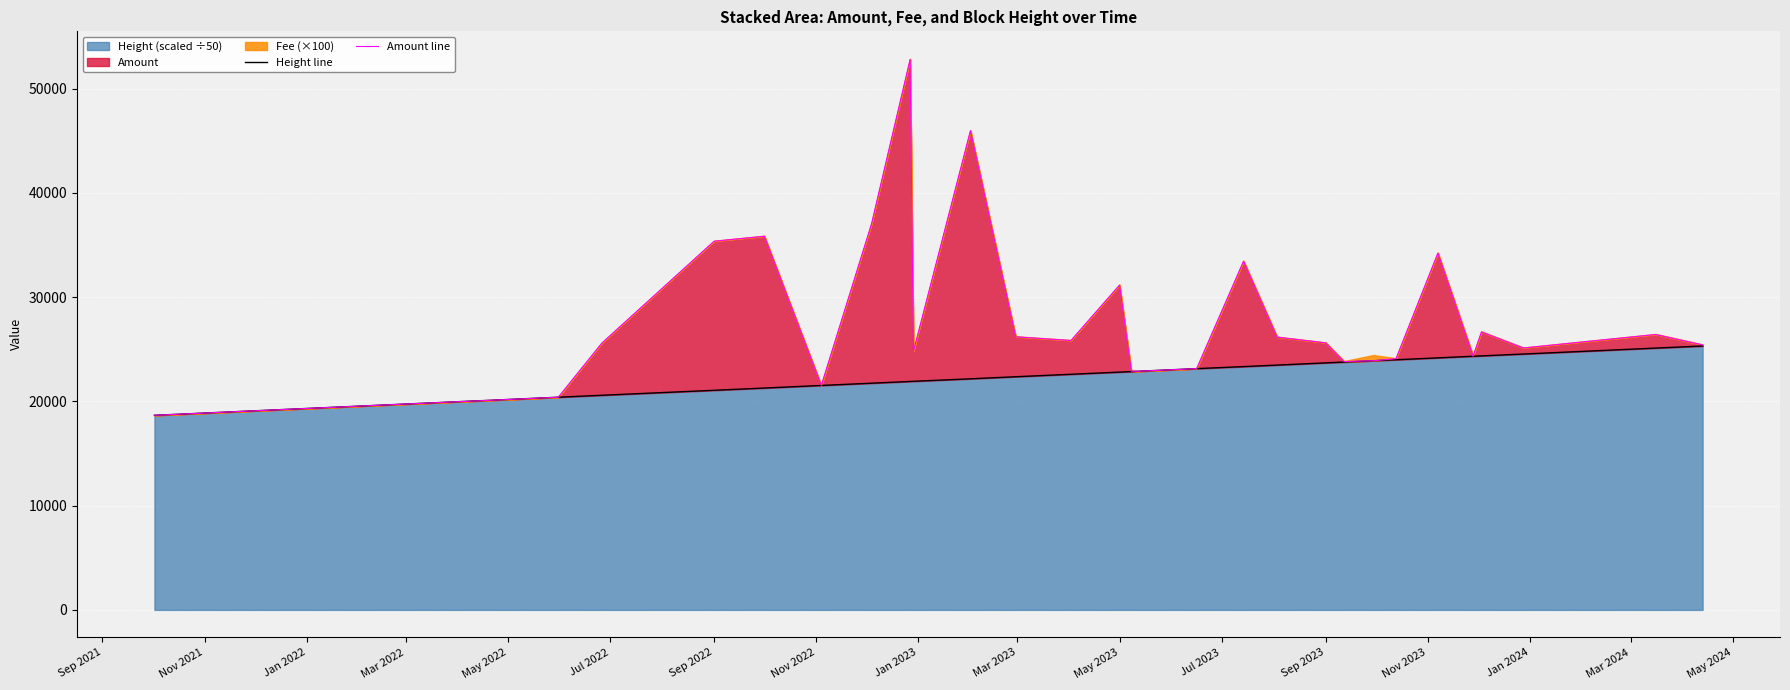

How many categories are shown in the chart?

38